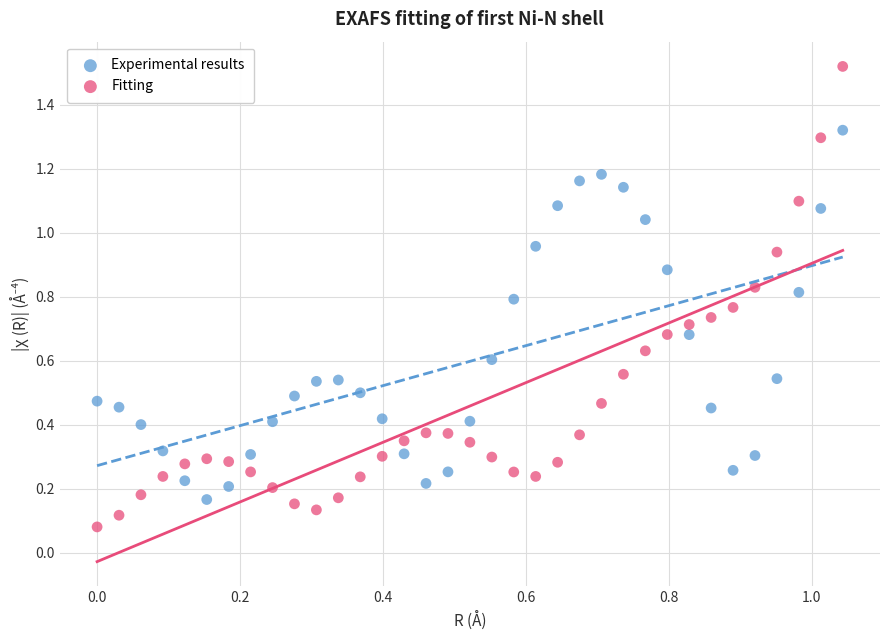

Across all data points, what is the range of Y values (max minus min)?

1.4